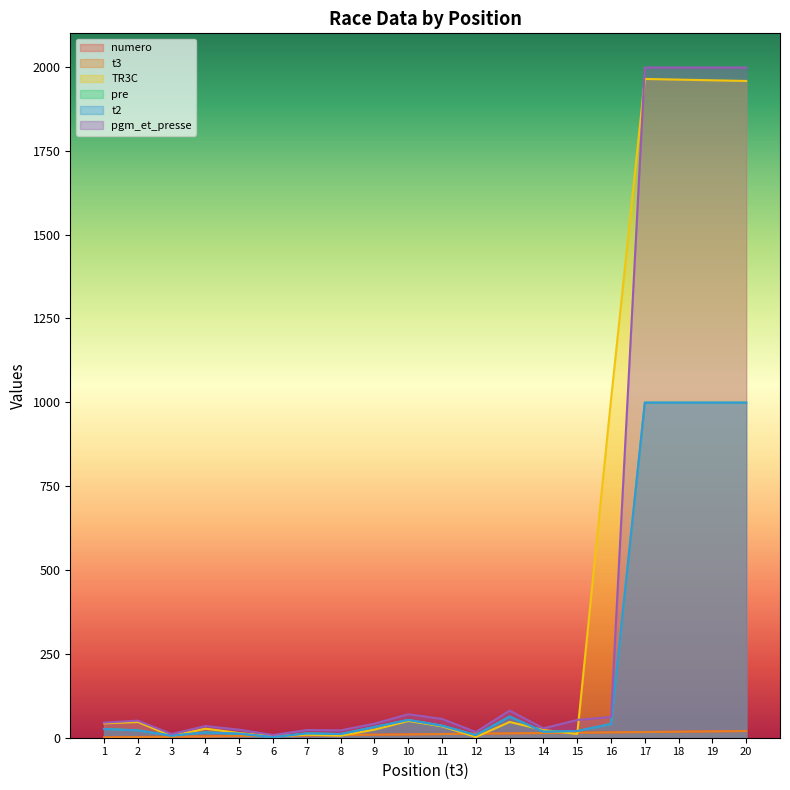

Reading right to left, list all the values displayed in this chart.

numero: 20=20	19=19	18=18	17=17	16=16	15=15	14=14	13=13	12=12	11=11	10=10	9=9	8=8	7=7	6=6	5=5	4=4	3=3	2=2	1=1
t3: 20=20	19=19	18=18	17=17	16=16	15=15	14=14	13=13	12=12	11=11	10=10	9=9	8=8	7=7	6=6	5=5	4=4	3=3	2=2	1=1
TR3C: 20=1958	19=1960	18=1962	17=1964	16=1008	15=11	14=23	13=47	12=2	11=34	10=50	9=24	8=6	7=9	6=4	5=14	4=27	3=5	2=47	1=43
pre: 20=999	19=999	18=999	17=999	16=41	15=20	14=18	13=63	12=8	11=36	10=53	9=32	8=11	7=13	6=2	5=12	4=16	3=6	2=22	1=26
t2: 20=999	19=999	18=999	17=999	16=41	15=20	14=18	13=63	12=8	11=36	10=53	9=32	8=11	7=13	6=2	5=12	4=16	3=6	2=22	1=26
pgm_et_presse: 20=1998	19=1998	18=1998	17=1998	16=62	15=53	14=28	13=81	12=17	11=56	10=70	9=42	8=22	7=23	6=8	5=24	4=35	3=11	2=51	1=45